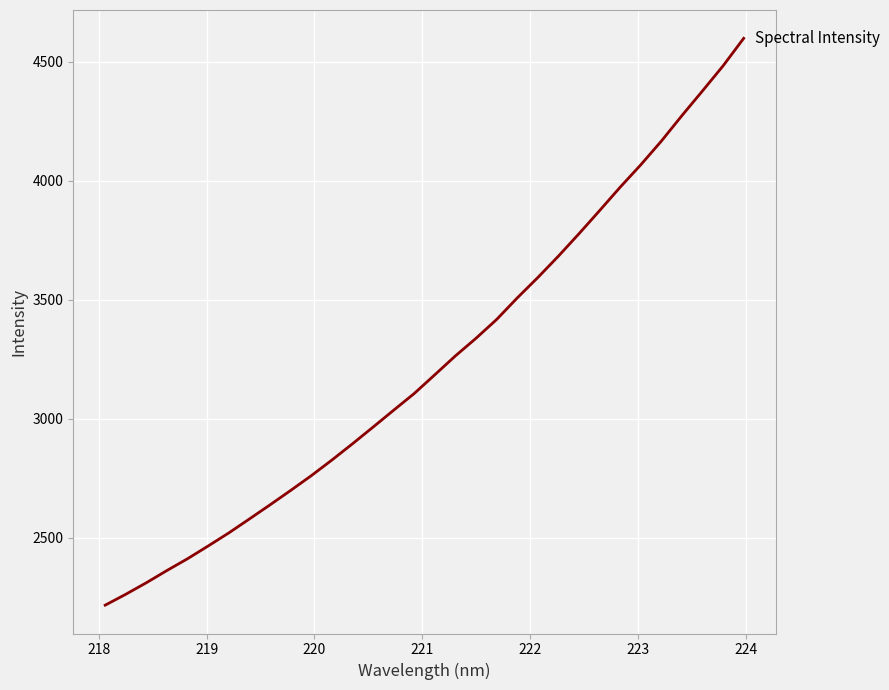

True or false: the data has more than 0 interior local peaks.

False